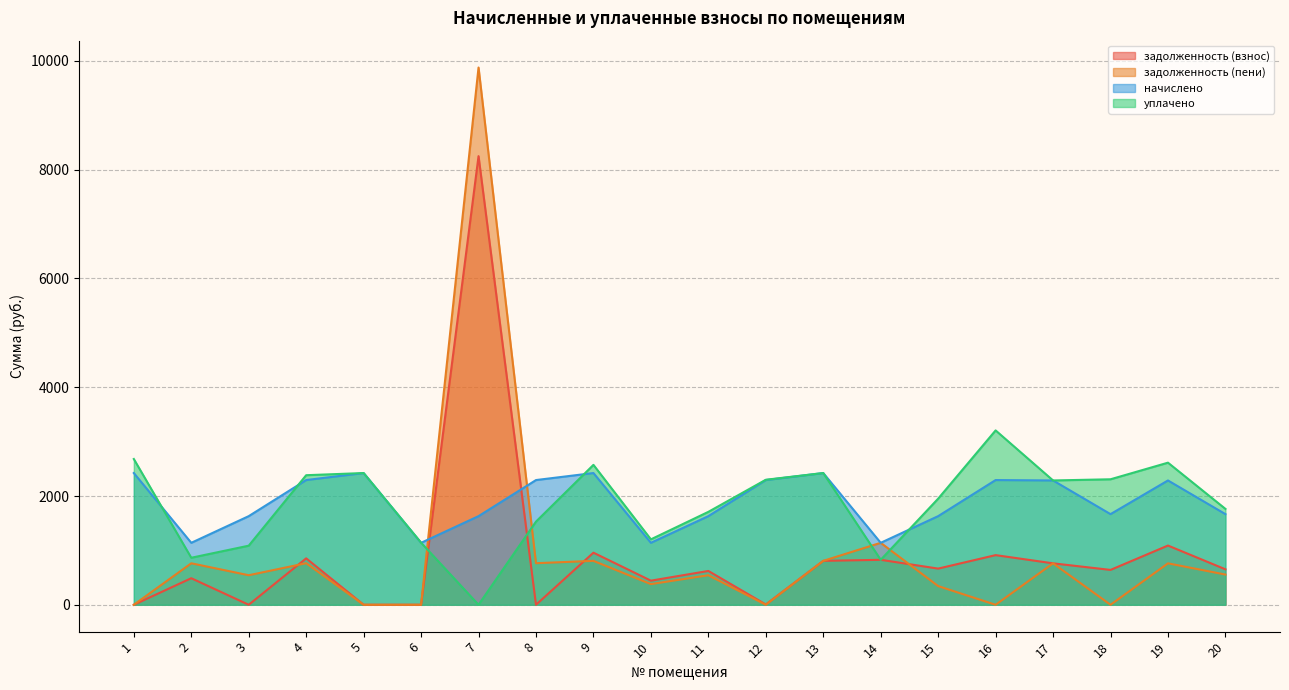

True or false: задолженность (пени) and задолженность (взнос) cross at least once.

True